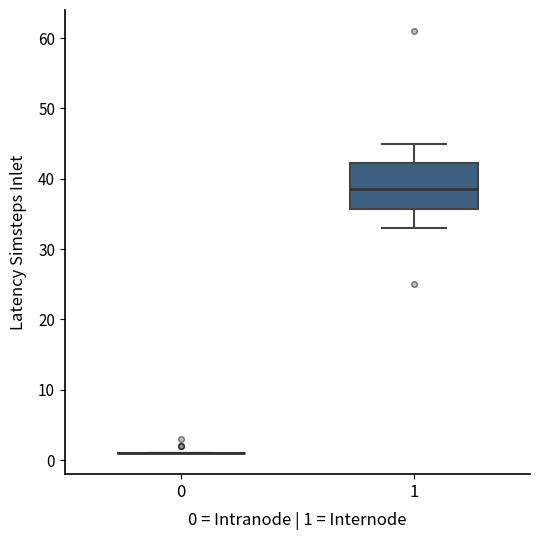

Reading left to right, read every box against the y-axis: the position of its median line, the range the box covers, and the ends of its whiskers. The values are not printed on the chart, so give them approximately, as read against the axis.

0: box collapsed to a line at 1, whiskers 1 to 1
1: median 39, box 36 to 42, whiskers 33 to 45